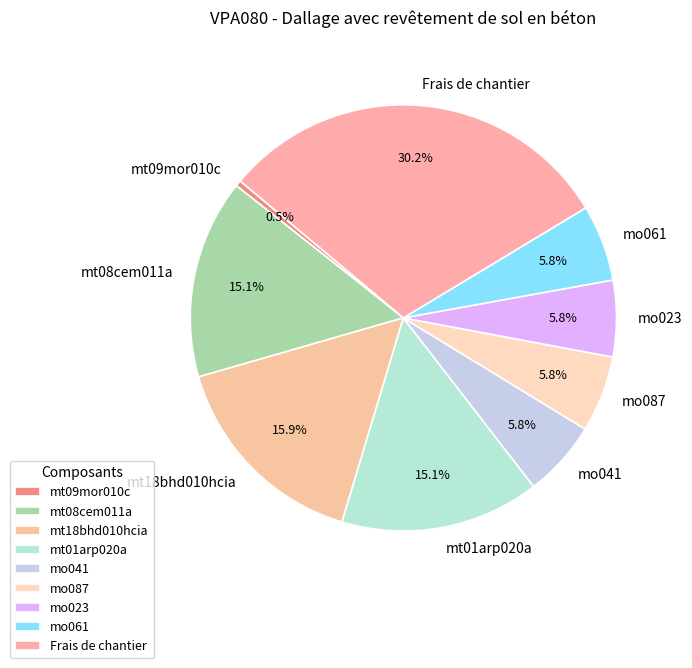

Does mo023 represent more than half of the total?

No